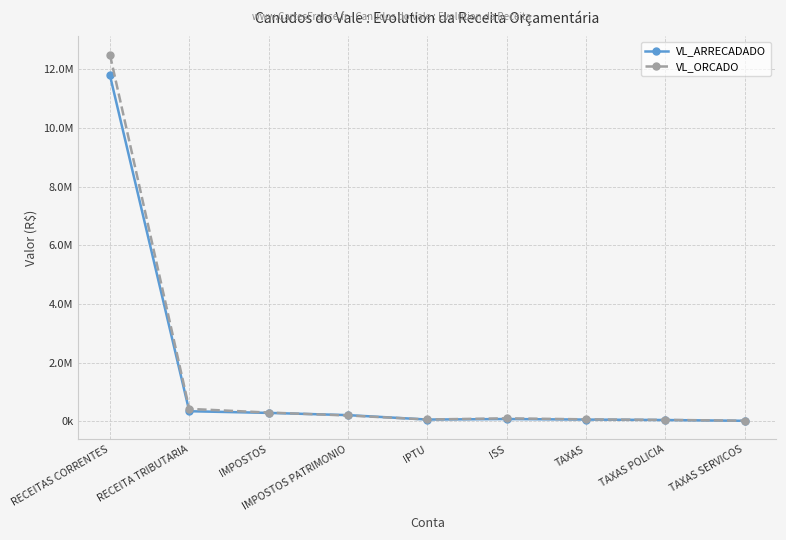

List the labels in order of VL_ORCADO value, largest first.

RECEITAS CORRENTES, RECEITA TRIBUTARIA, IMPOSTOS, IMPOSTOS PATRIMONIO, ISS, TAXAS, IPTU, TAXAS POLICIA, TAXAS SERVICOS